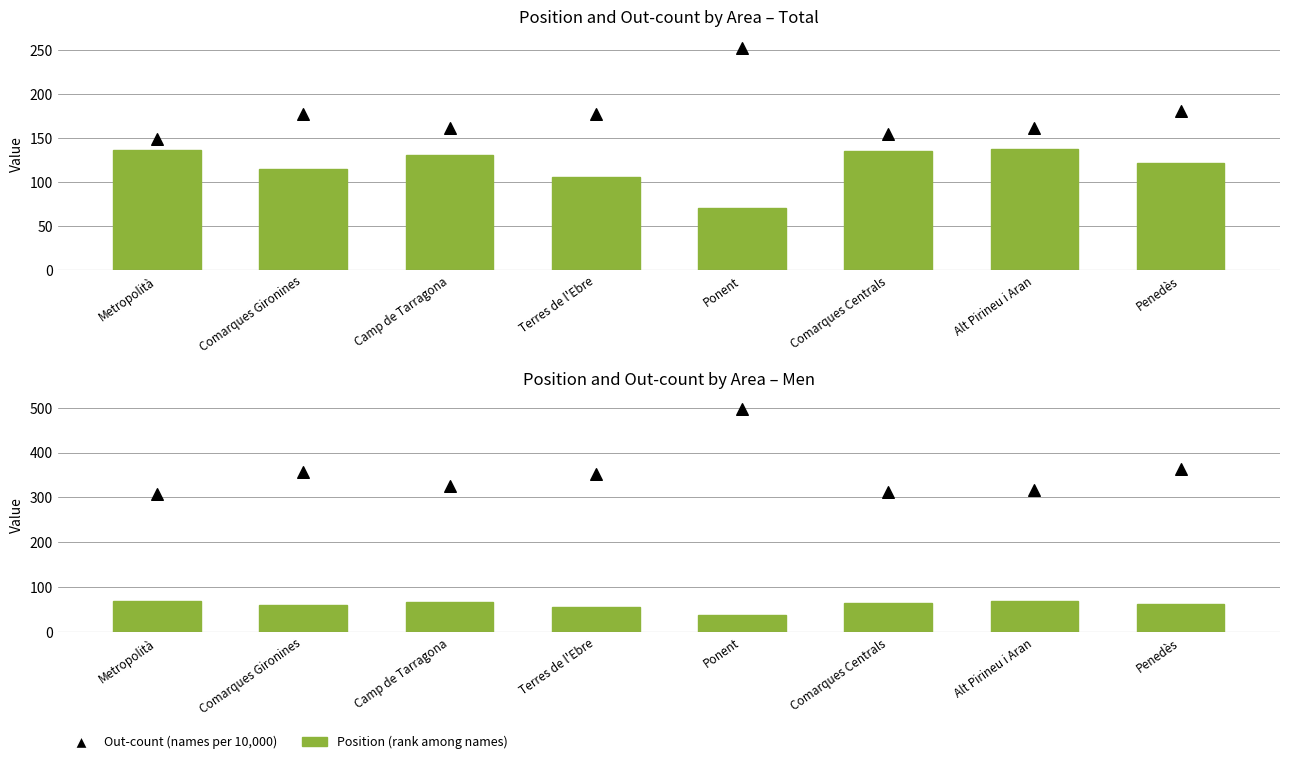

Which series contains the lowest Y value?

Position. Men